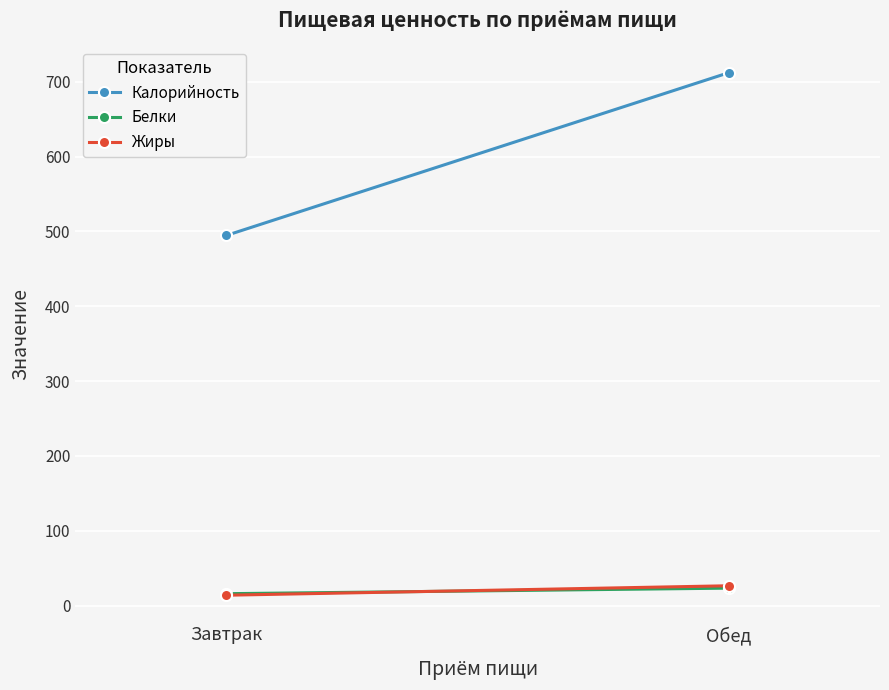

Is it true that Белки equals 40.0 at Обед?

False